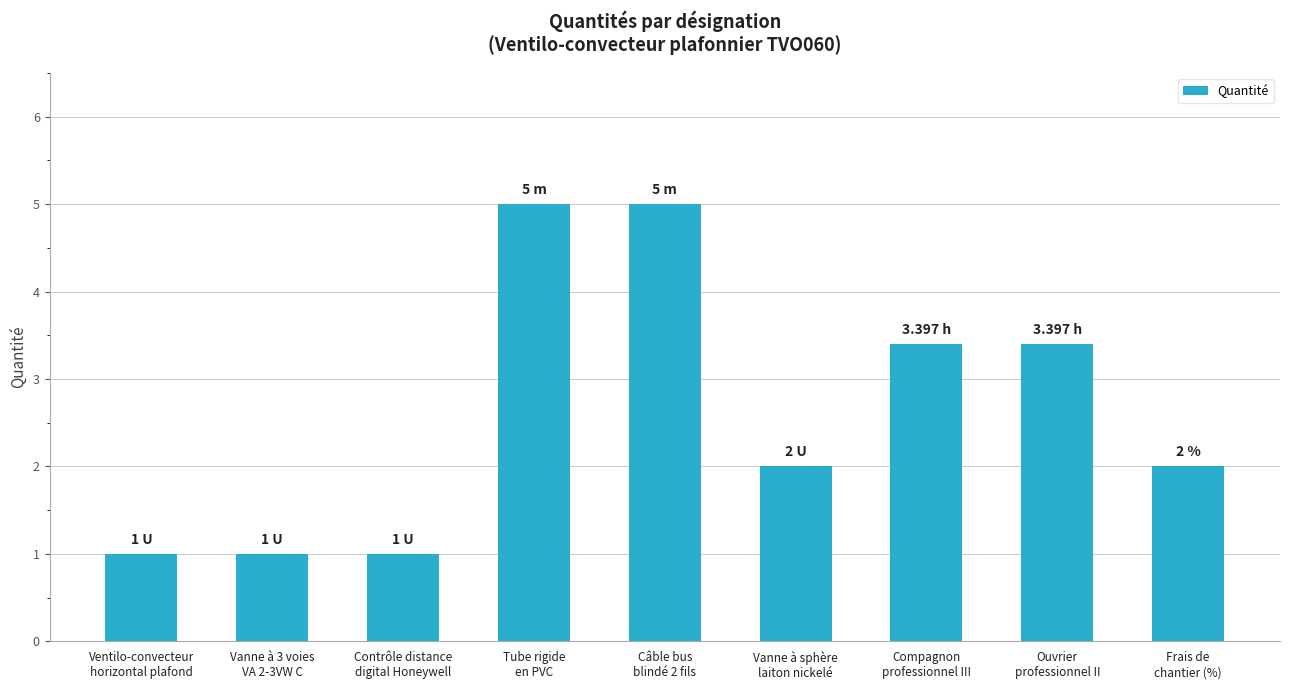

Does the chart contain any negative values?

No